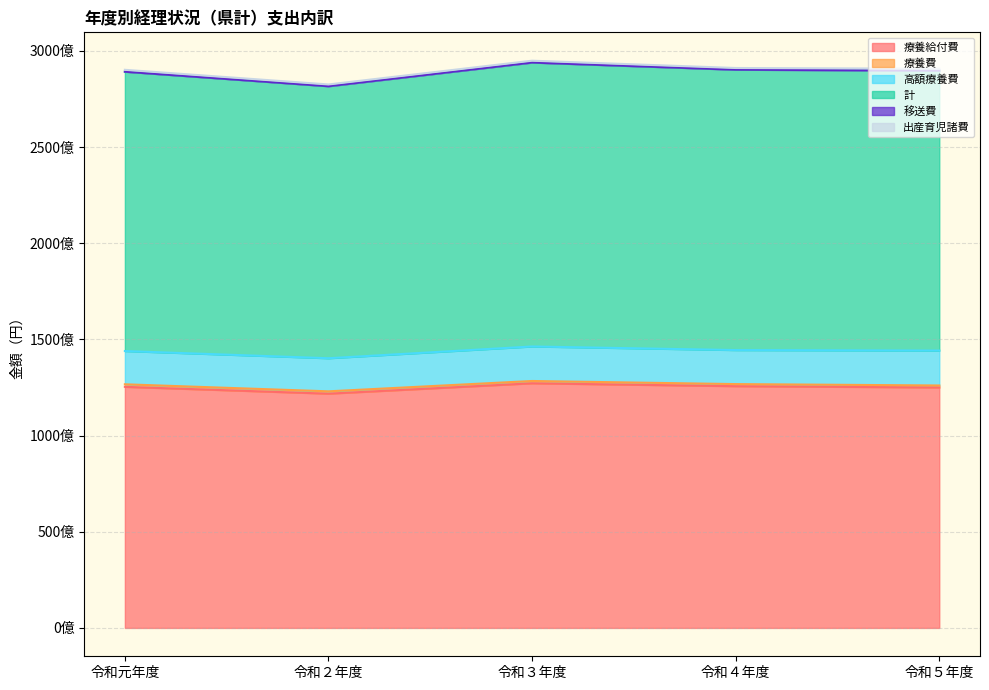

How many data points in 計 are less than 145520520398?

2